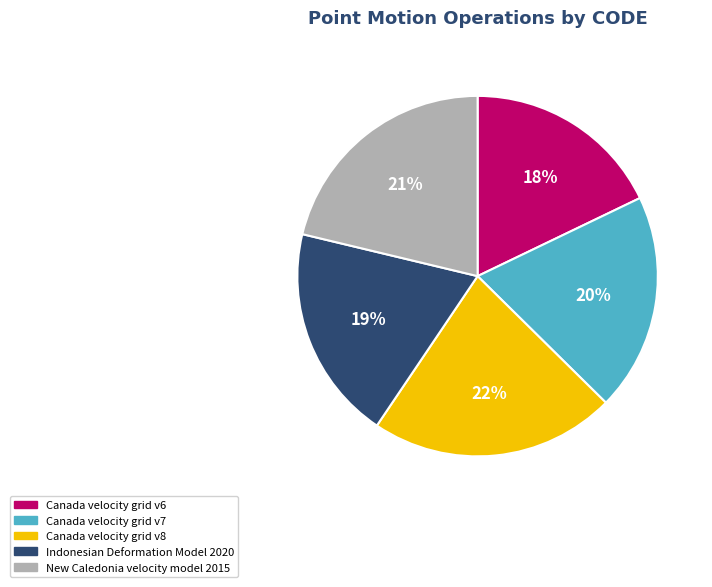

The Indonesian Deformation Model 2020 slice represents 19% of the pie. True or false?

True